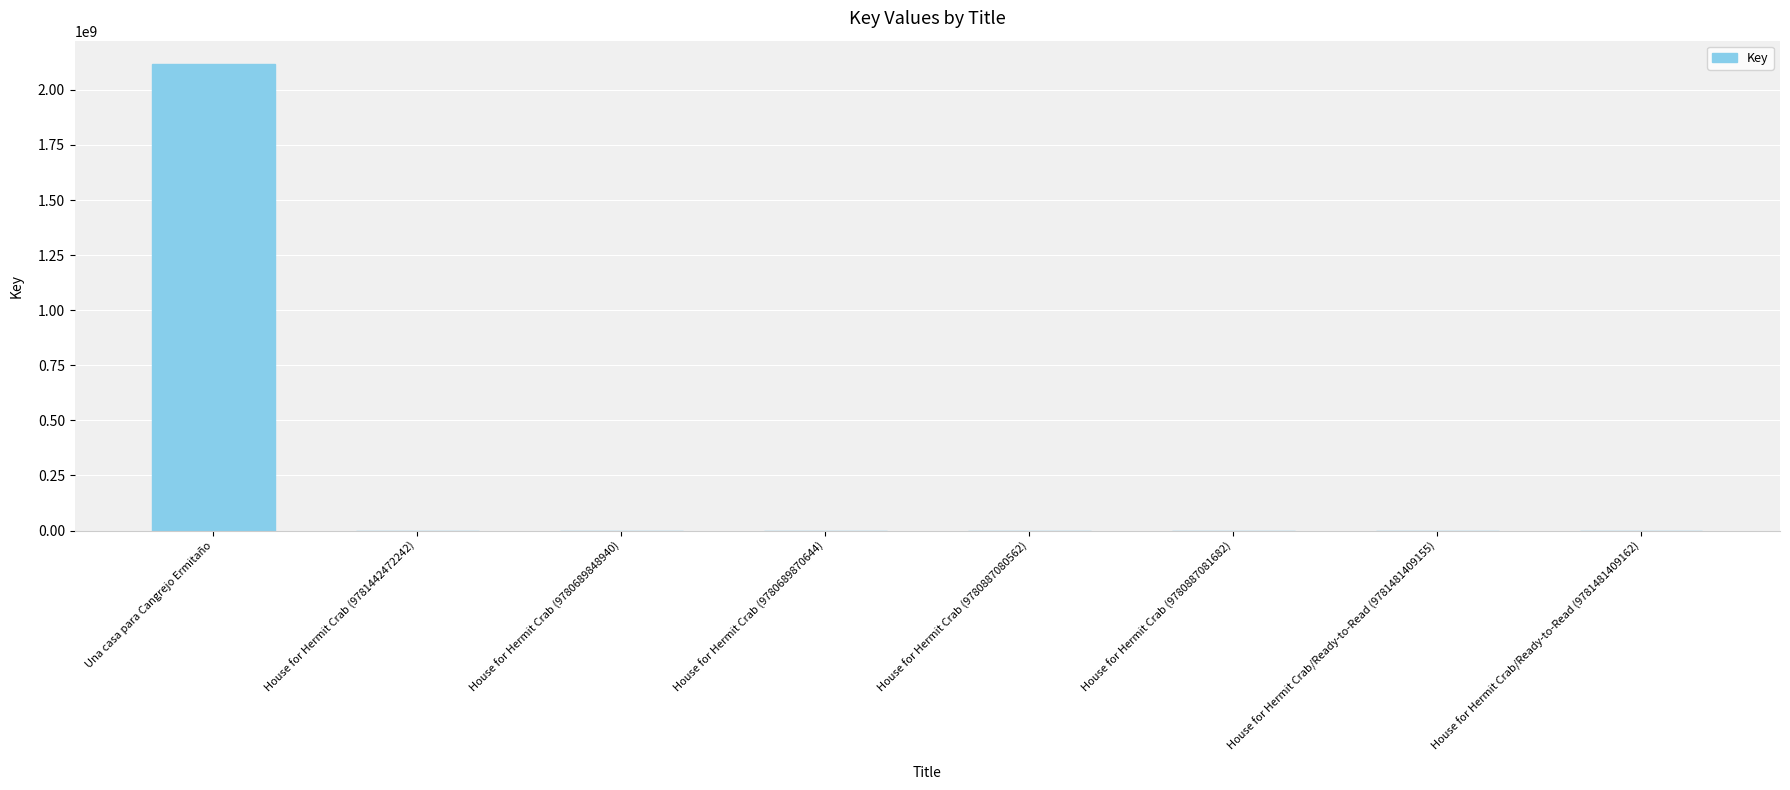

Reading left to right, extract all data points from this chart.

2117399331	6671	6671	6671	6671	6671	6671	6671